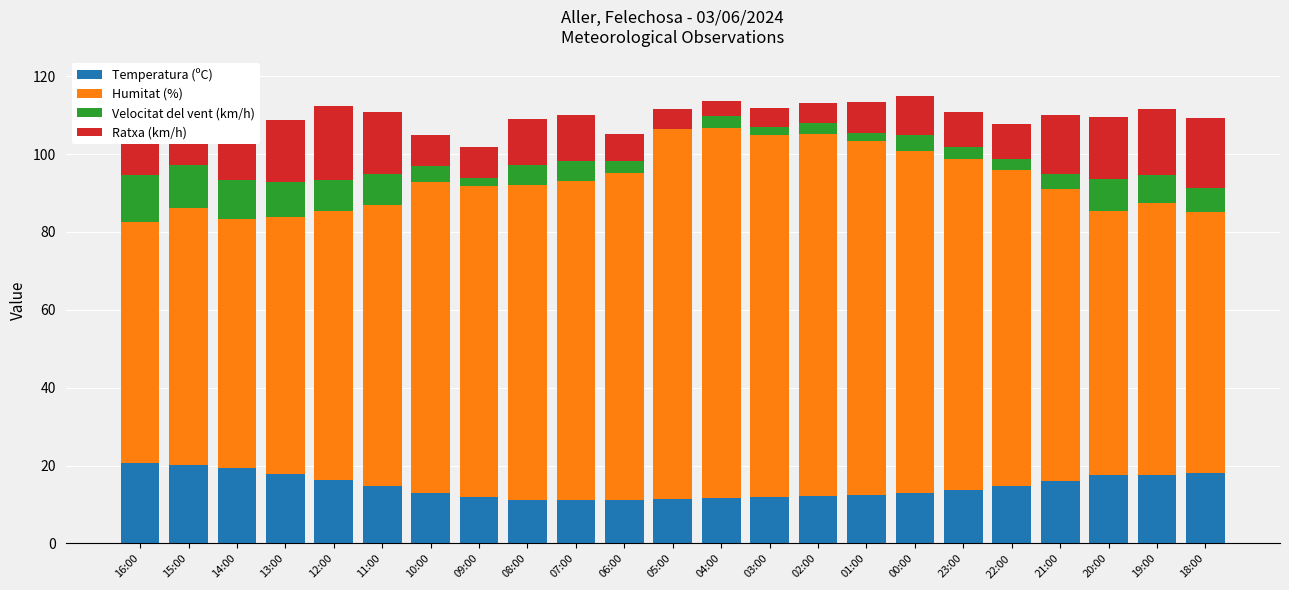

What value does the Velocitat del vent (km/h) series have at 15:00?

11.0